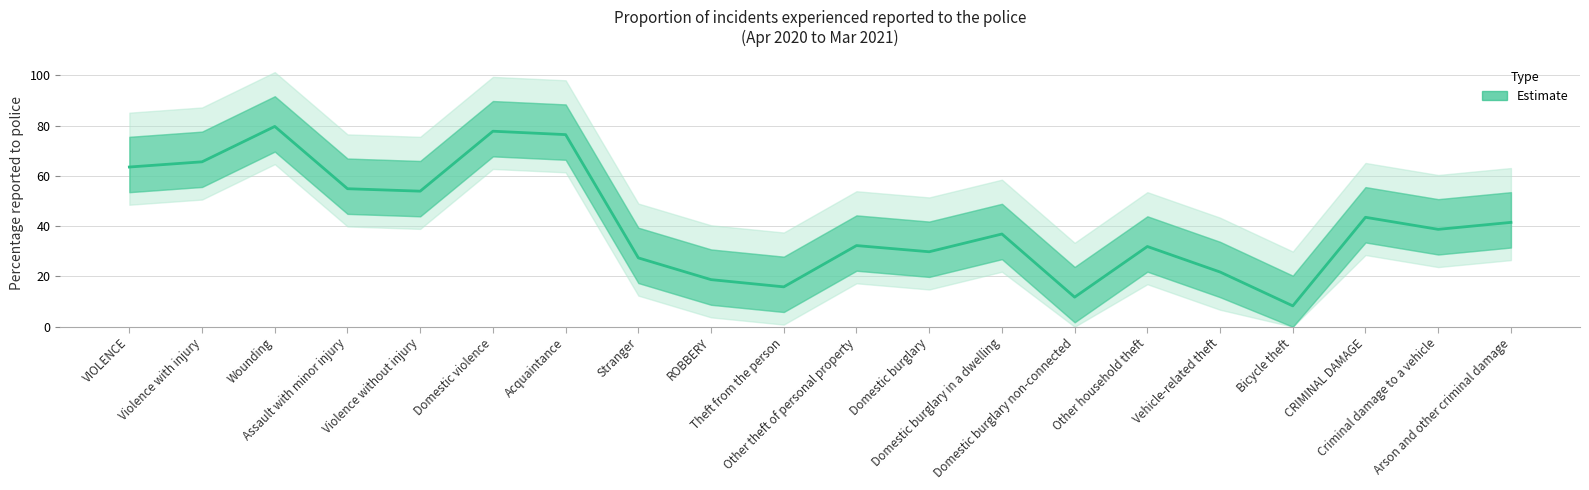

List the labels in order of value, smallest first.

Bicycle theft, Domestic burglary non-connected, Theft from the person, ROBBERY, Vehicle-related theft, Stranger, Domestic burglary, Other household theft, Other theft of personal property, Domestic burglary in a dwelling, Criminal damage to a vehicle, Arson and other criminal damage, CRIMINAL DAMAGE, Violence without injury, Assault with minor injury, VIOLENCE, Violence with injury, Acquaintance, Domestic violence, Wounding